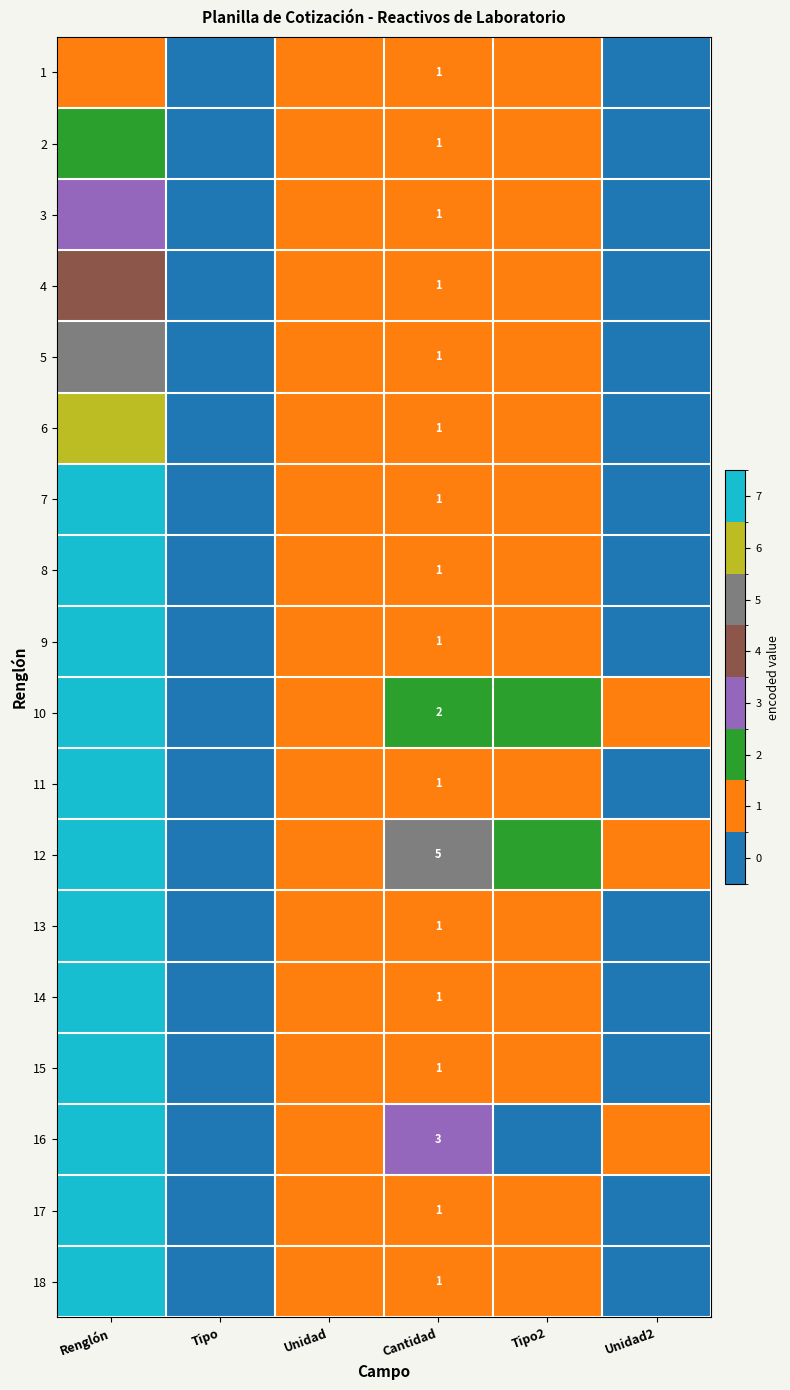

The value of 1 at Cantidad is 0. True or false?

False